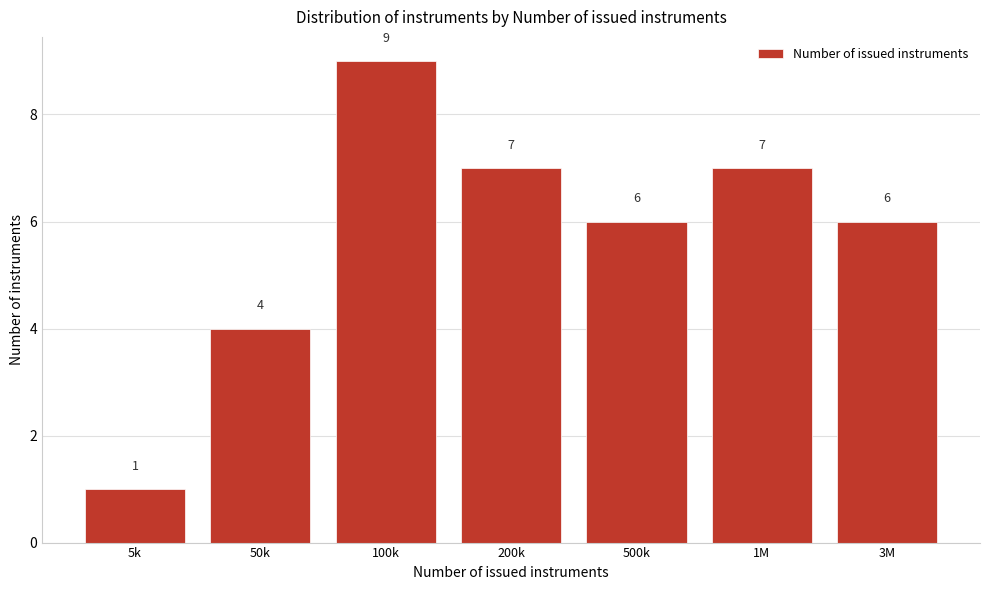

Reading right to left, what are all the values shown in this chart?

6	7	6	7	9	4	1